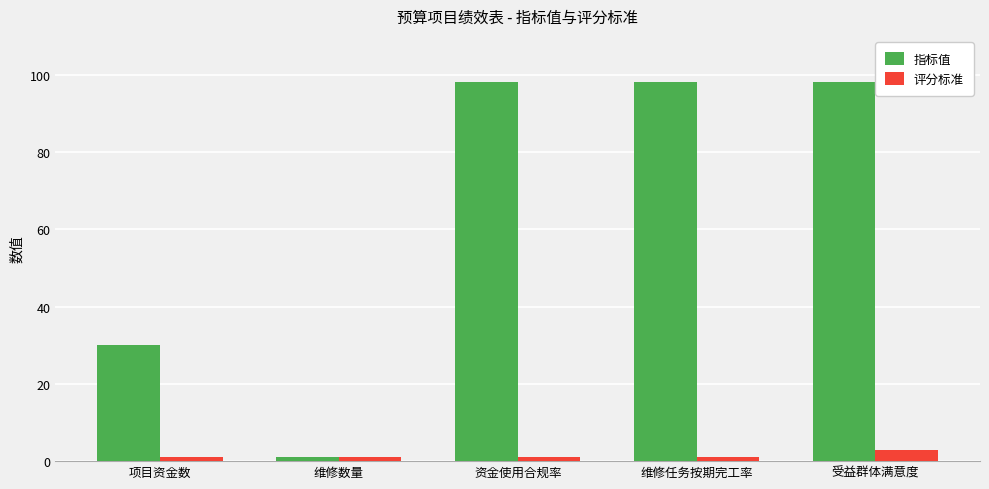

List the series in order of their peak value, highest first.

指标值, 评分标准